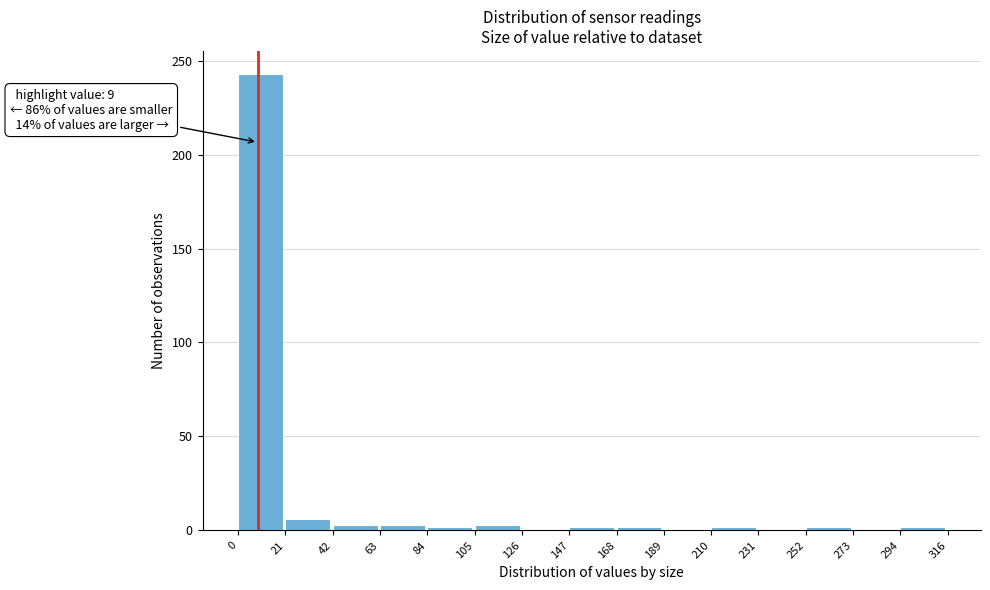

Over which range of the x-axis is the bar tallest?

0 to 21